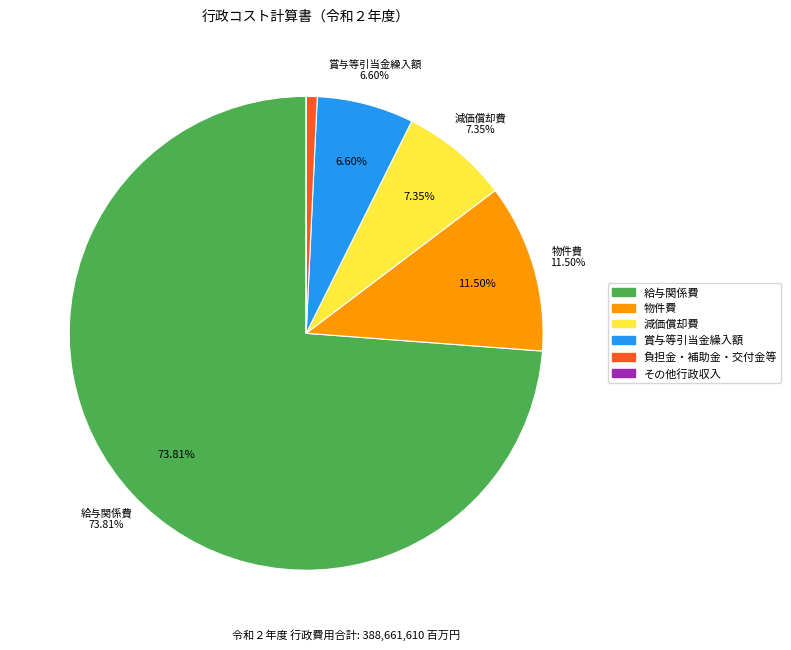

To the nearest percent, what portion does 給与関係費 represent?

74%